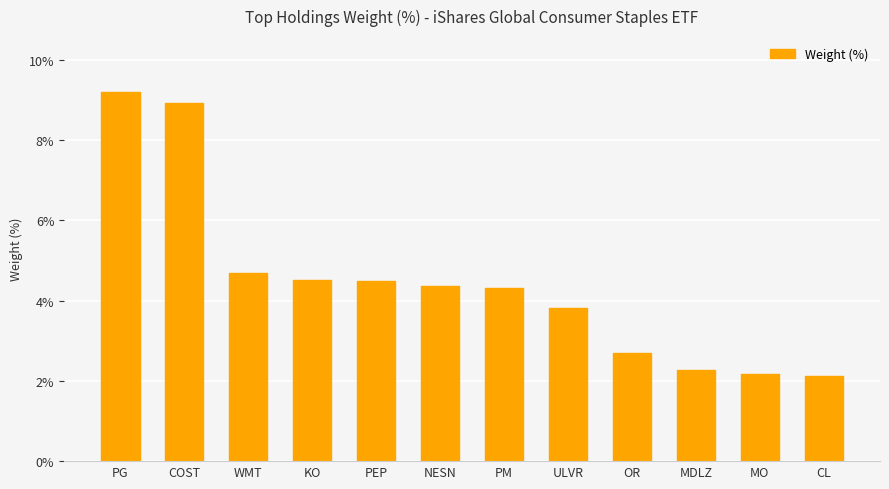

What is the value of the 5th bar from the left?

4.5